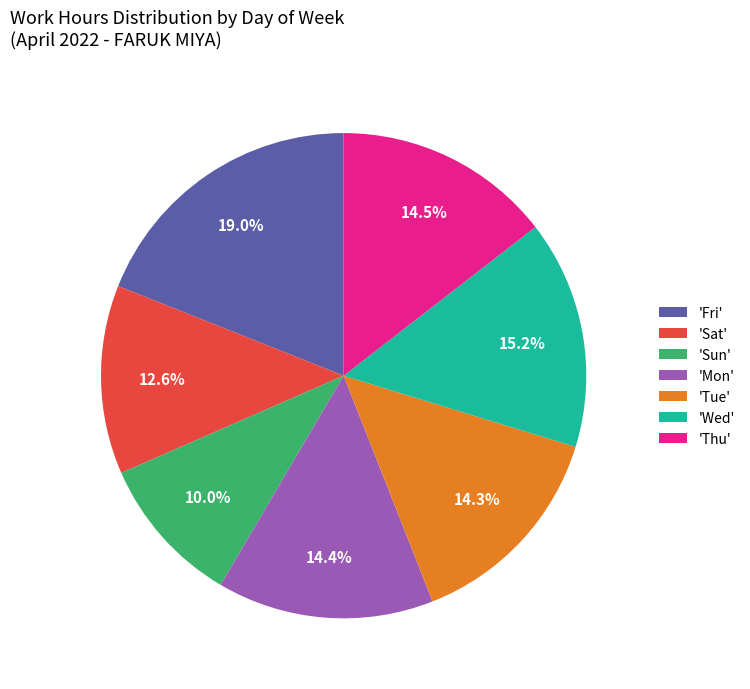

Approximately how many times larger is the value at 'Mon' compared to 'Wed'?

0.9